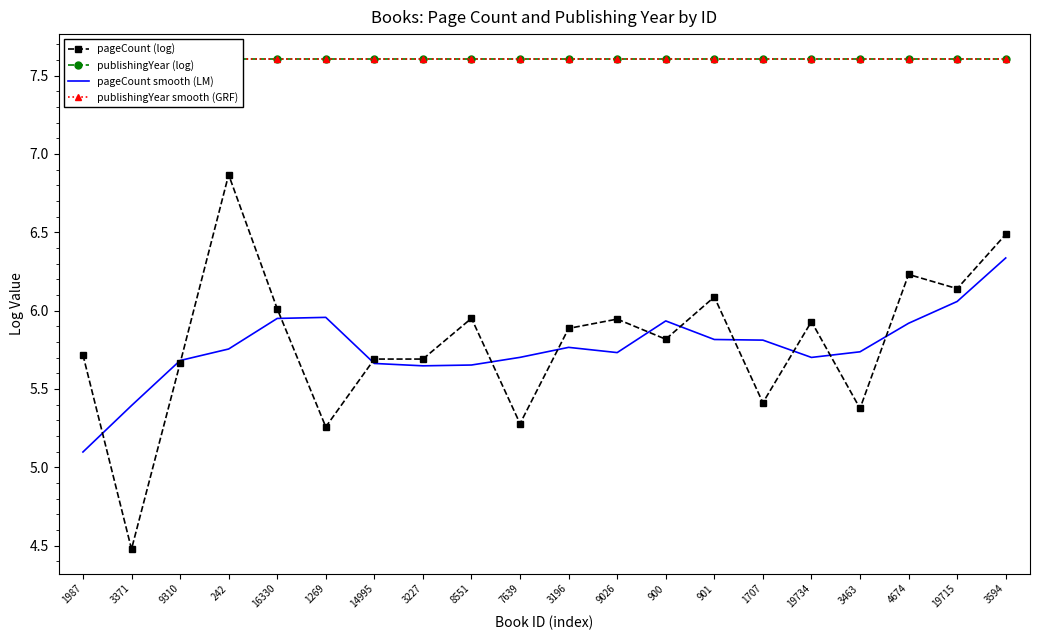

What is the difference between the highest and lowest values at 9310?

1.9